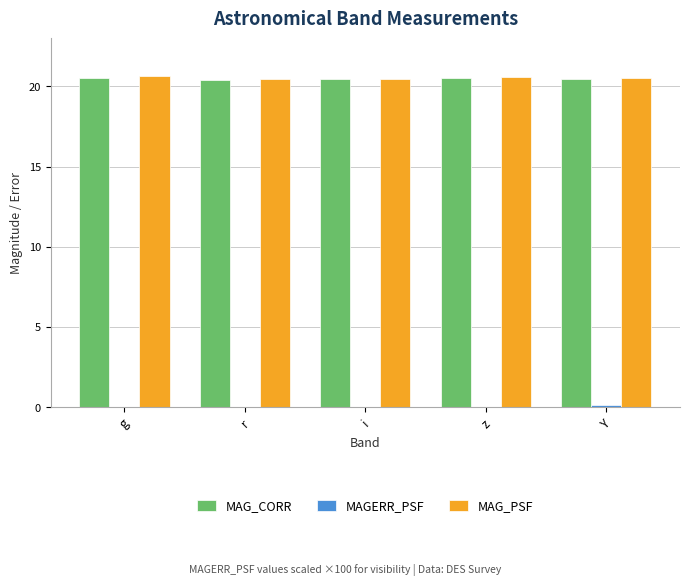

Is it true that MAG_CORR equals 20.5 at Y?

True